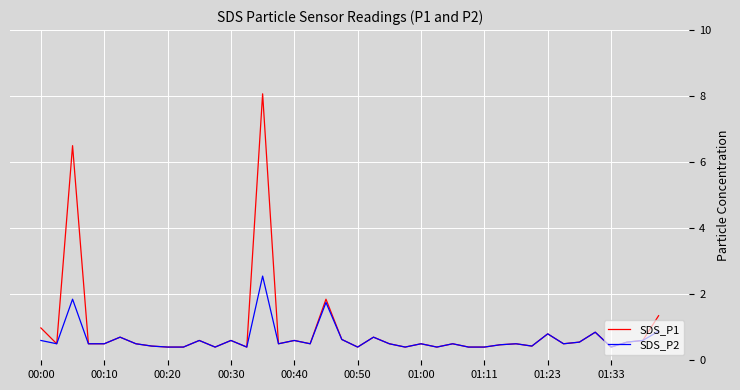

Which series has the largest range (max minus min)?

SDS_P1